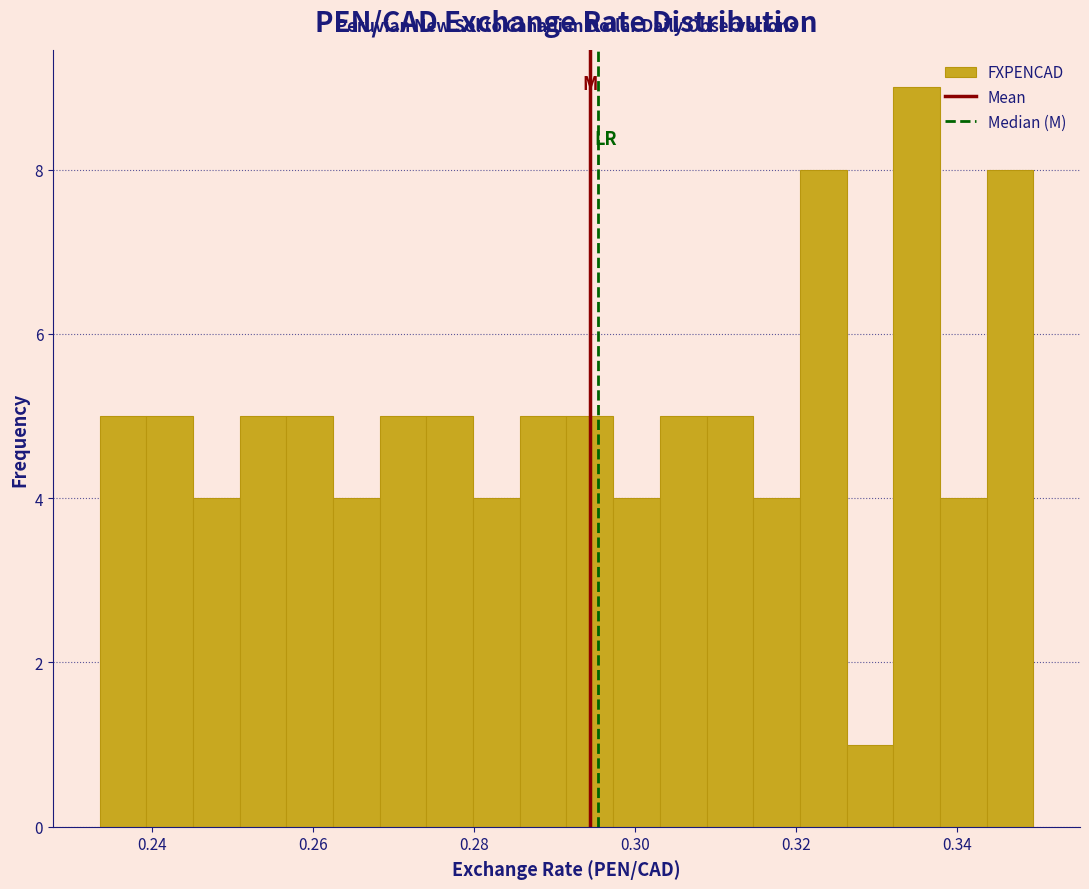

Around what value on the x-axis is the tallest bar? Give the approximate position of its centre, as read against the axis.

0.336